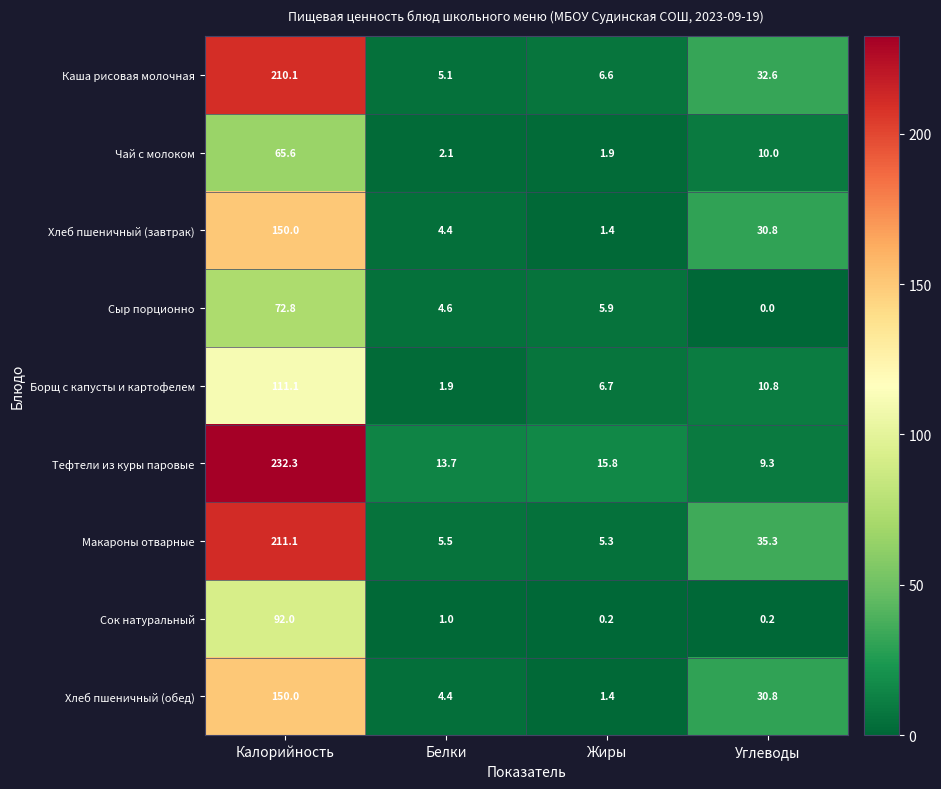

Is it true that Тефтели из куры паровые equals 15.8 at Жиры?

True